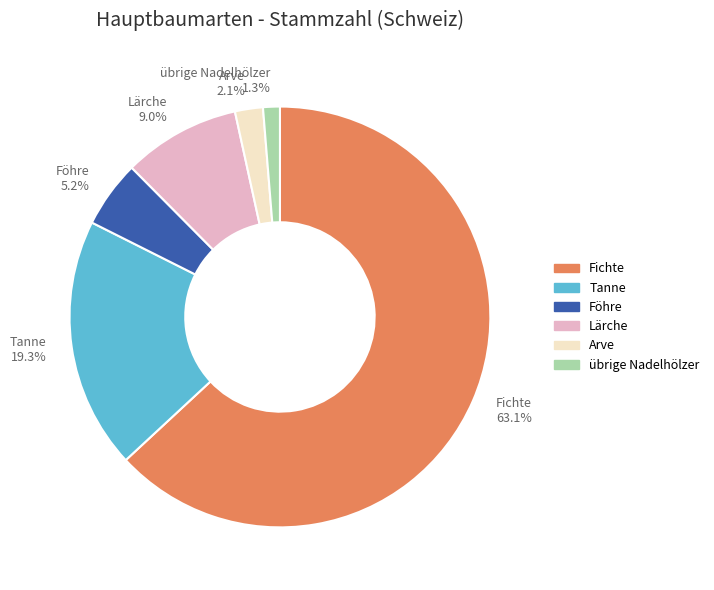

Does Fichte account for over 50% of the chart?

Yes